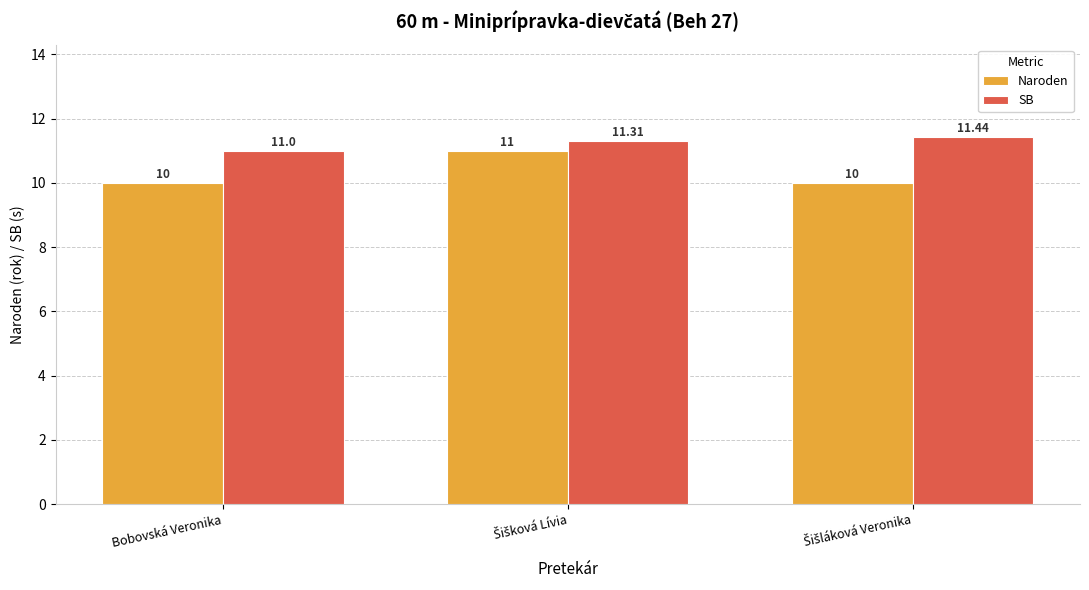

Where is SB nearest to the value 11?

Bobovská Veronika